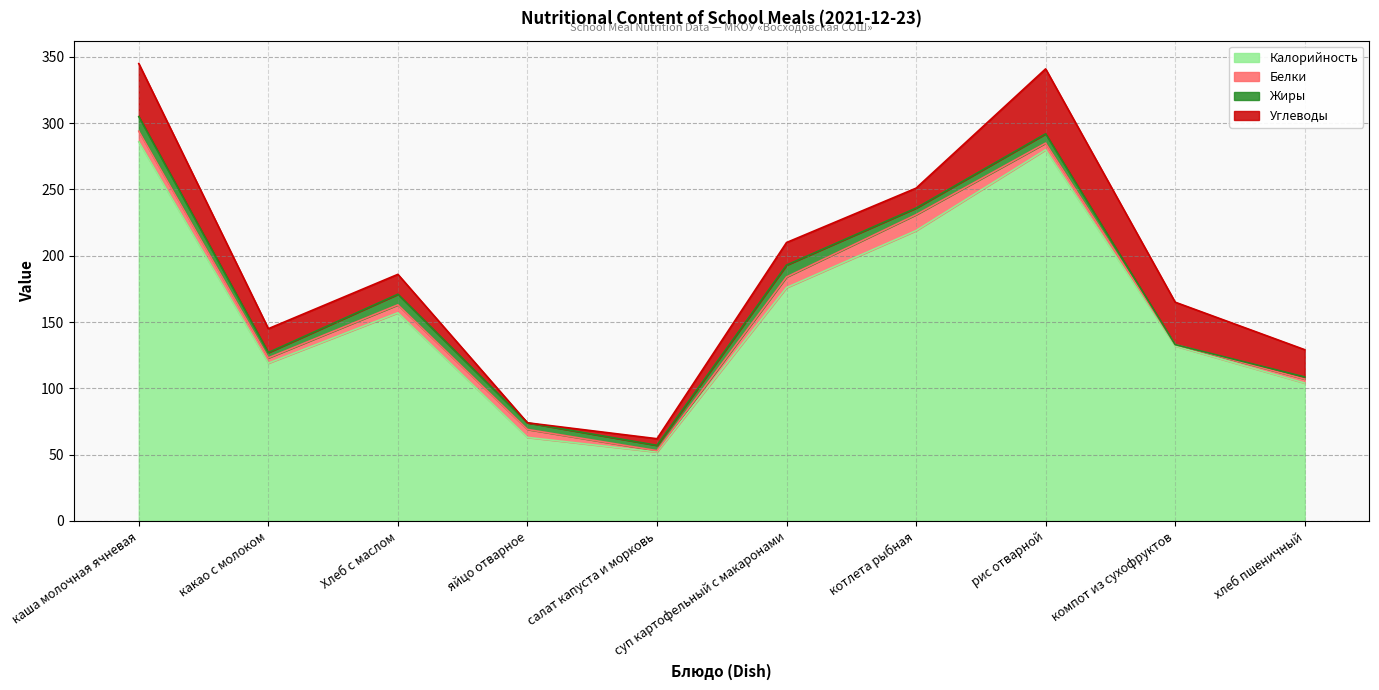

How many data points does each series have?

10